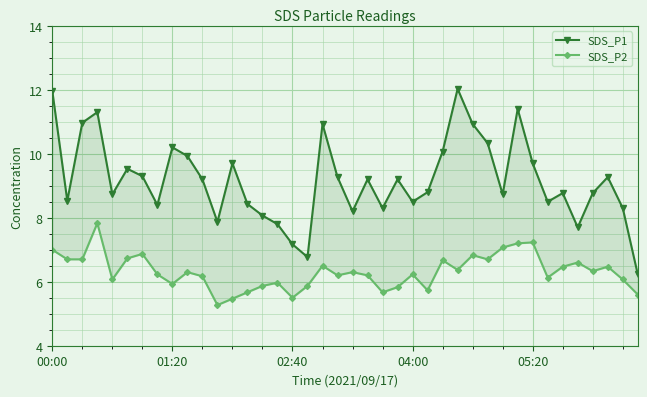

What is the difference between the SDS_P1 values at 25 and 24?

0.3